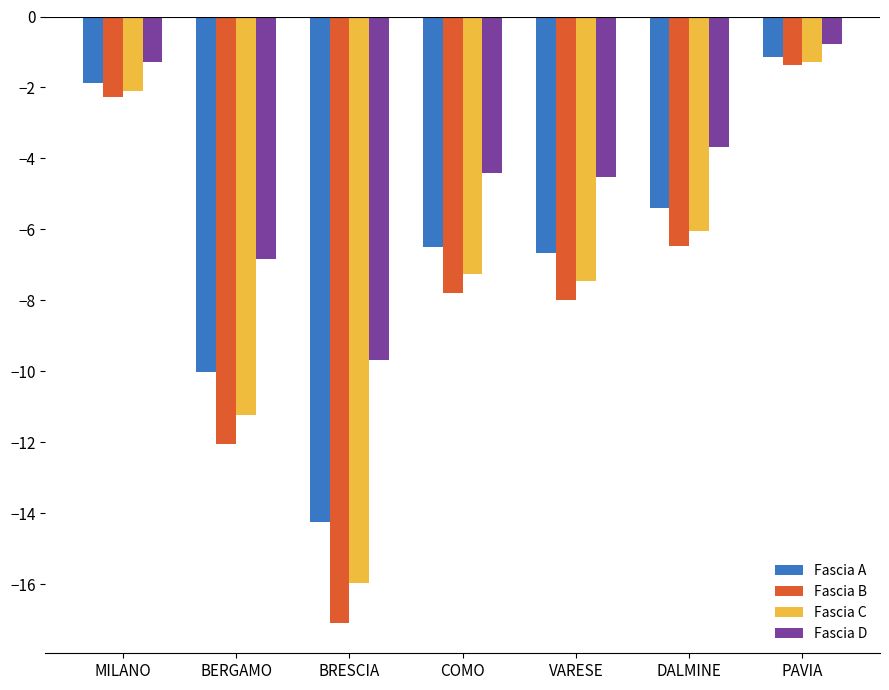

Rank the series by their average value, from lowest to highest.

Fascia B, Fascia C, Fascia A, Fascia D